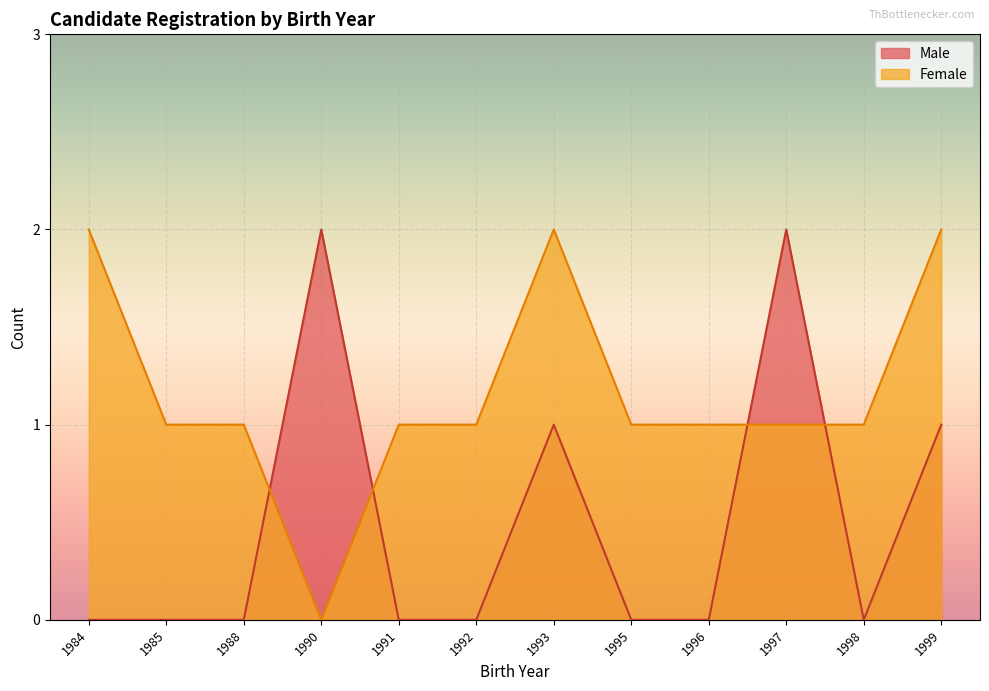

What are all the series names shown in the legend?

Male, Female